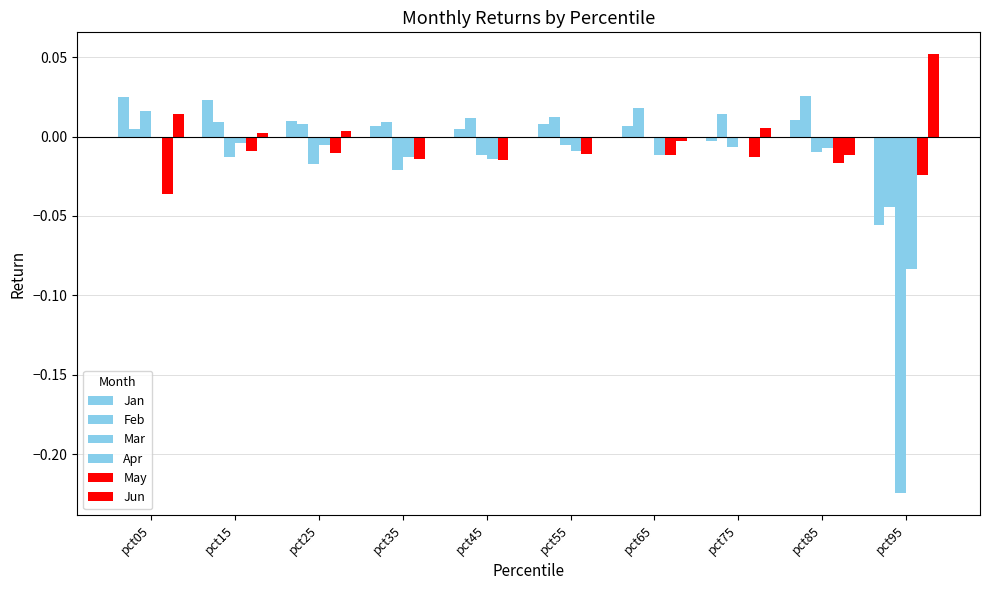

At which category is the sum across all series the highest?

pct05